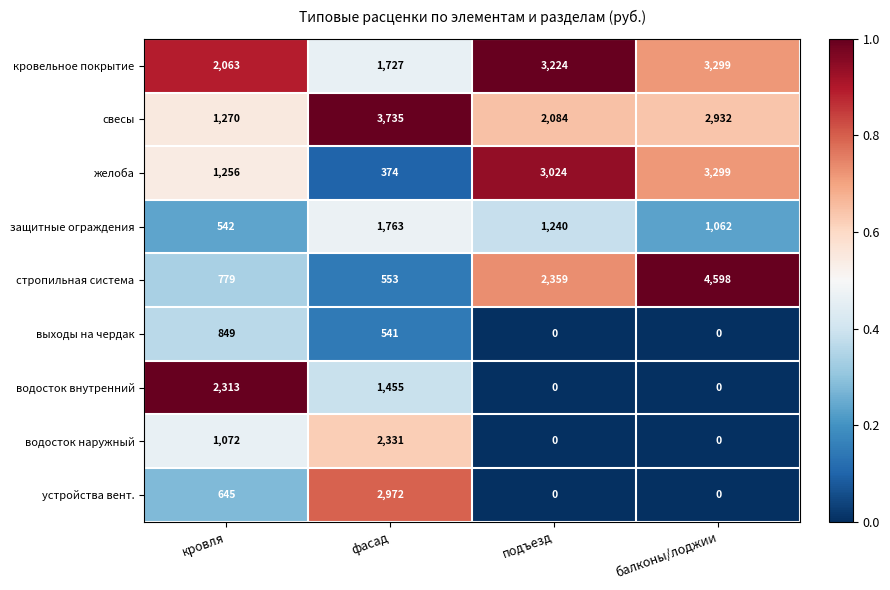

Count the защитные ограждения values in the range 1062 to 1763.

3